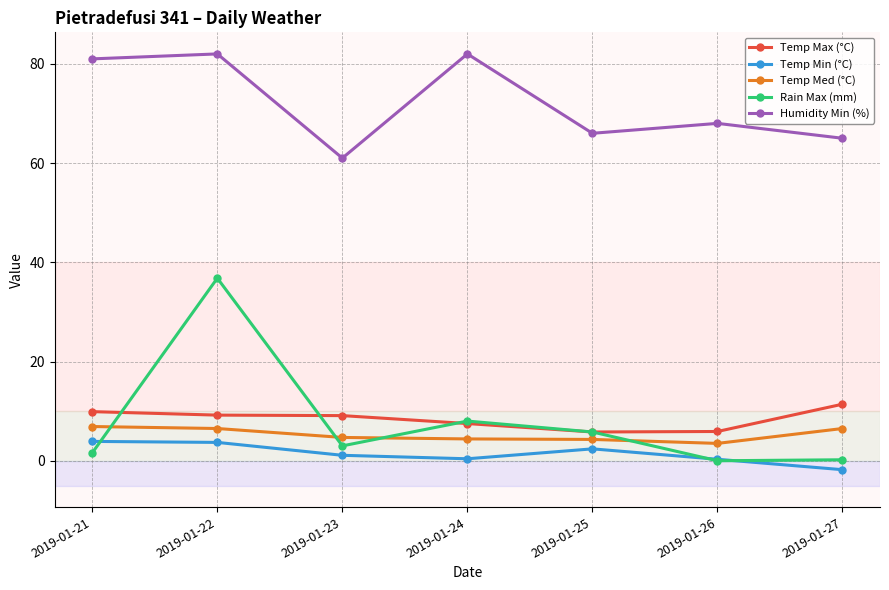

True or false: Rain Max (mm) has more than 1 interior local peaks.

True